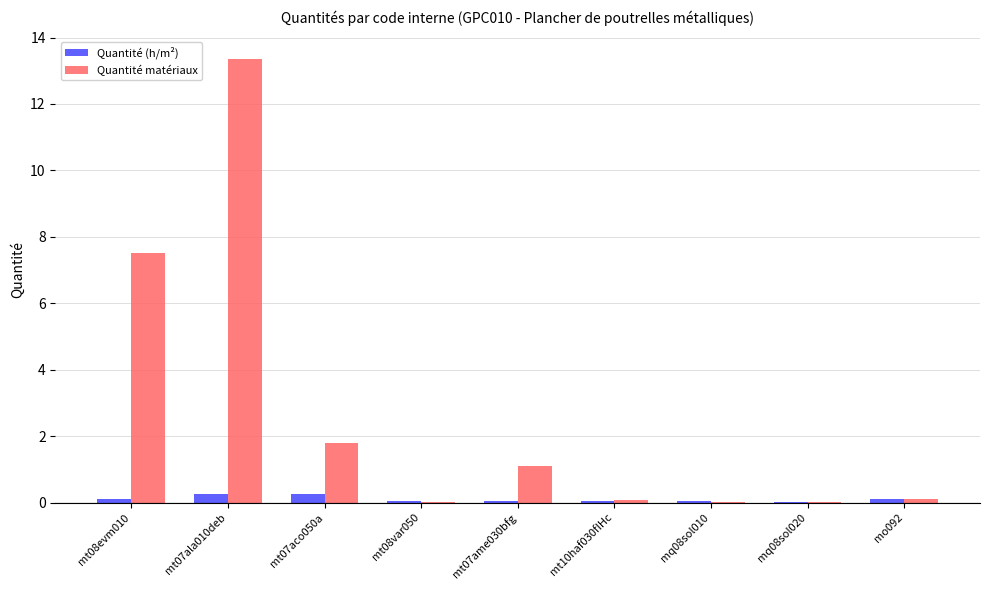

Is the value of Quantité matériaux at mt07ame030bfg greater than the value of Quantité (h/m²) at mt10haf030fIHc?

Yes